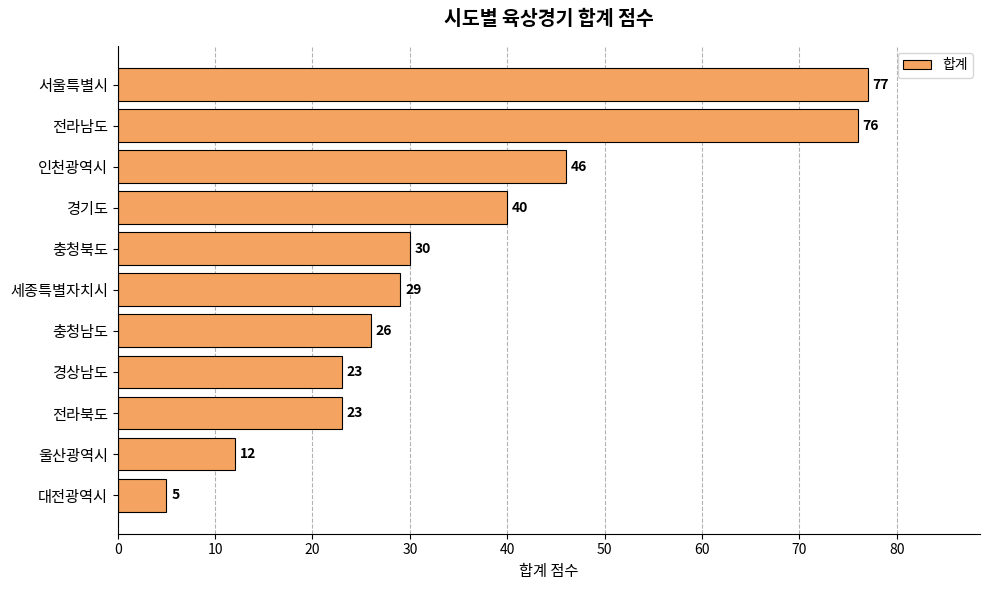

Reading top to bottom, what are all the values shown in this chart?

서울특별시=77	전라남도=76	인천광역시=46	경기도=40	충청북도=30	세종특별자치시=29	충청남도=26	경상남도=23	전라북도=23	울산광역시=12	대전광역시=5